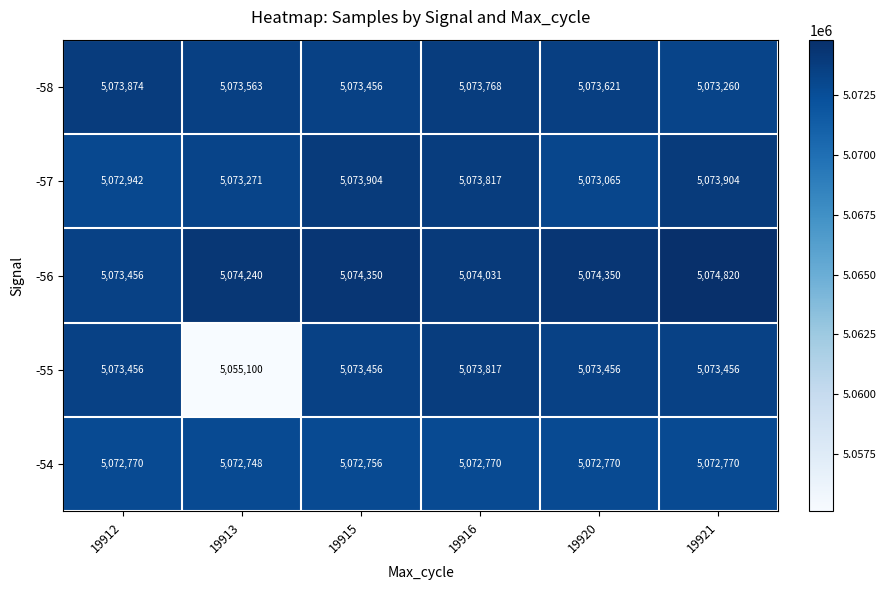

What is the maximum value shown in the chart?

5074820